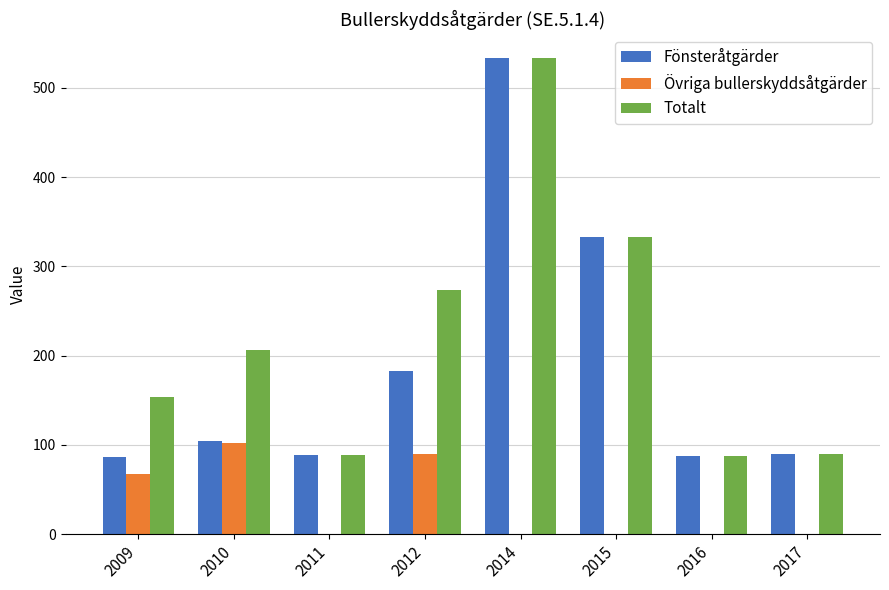

True or false: Totalt has a value of 273 at 2012.

True